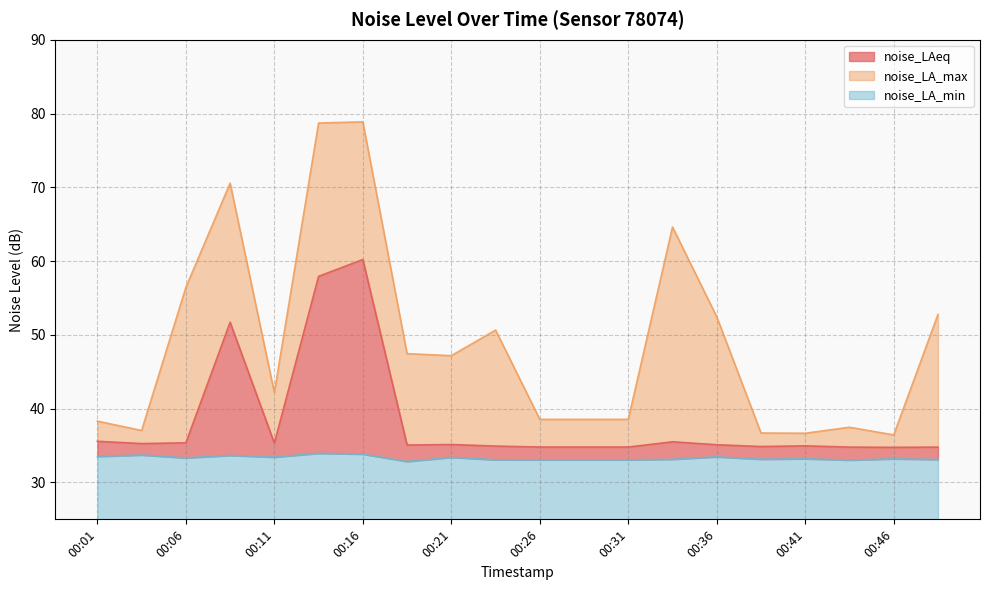

Rank the series by their maximum value, from lowest to highest.

noise_LA_min, noise_LAeq, noise_LA_max